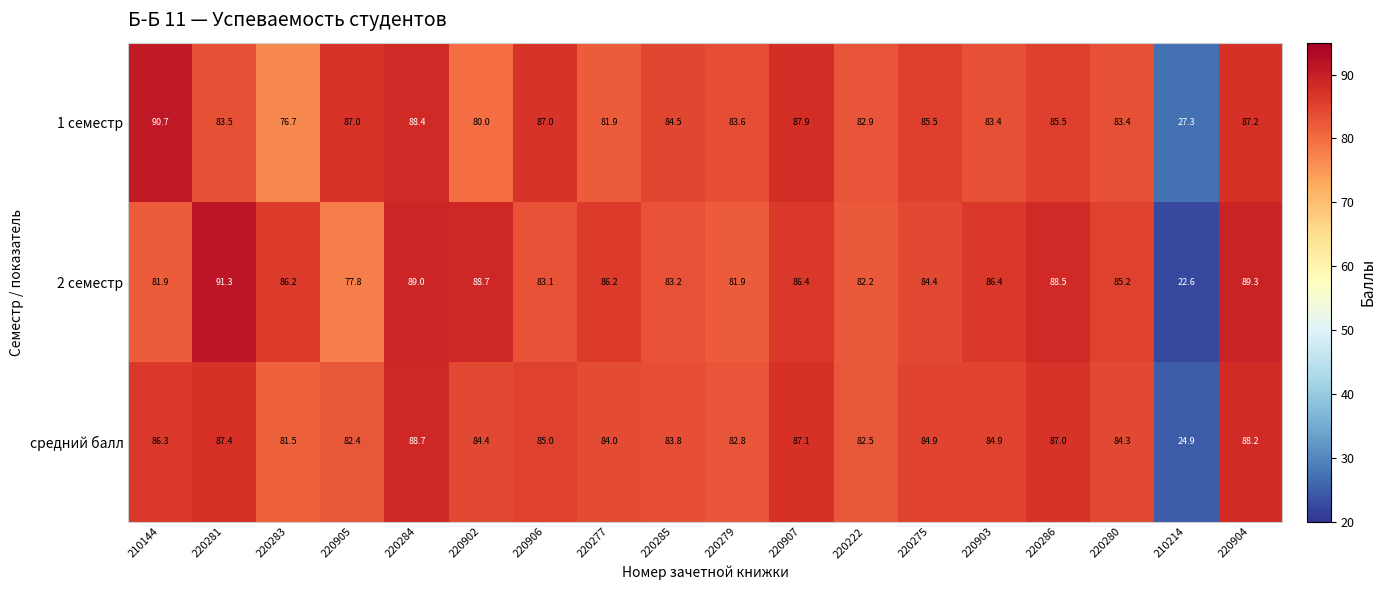

Is it true that 1 семестр equals 34.8 at 220904?

False